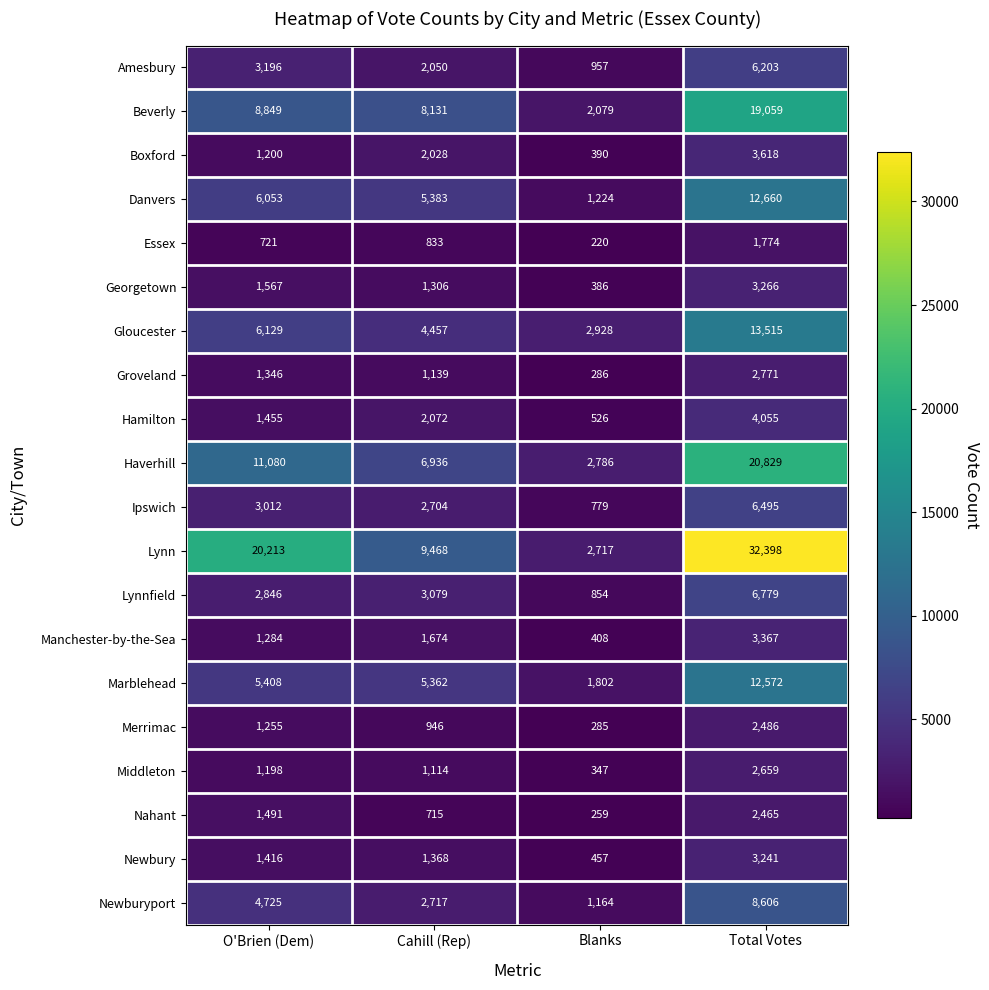

What is the difference between the highest and lowest values at Total Votes?

30624